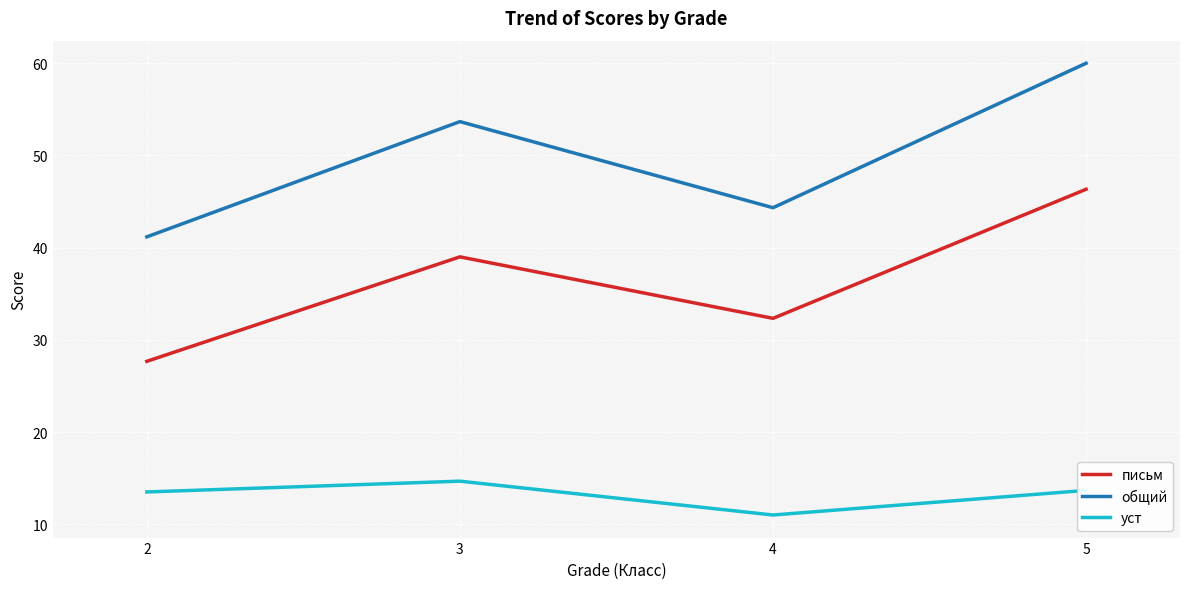

Between 3 and 4, which series saw the biggest shift?

общий